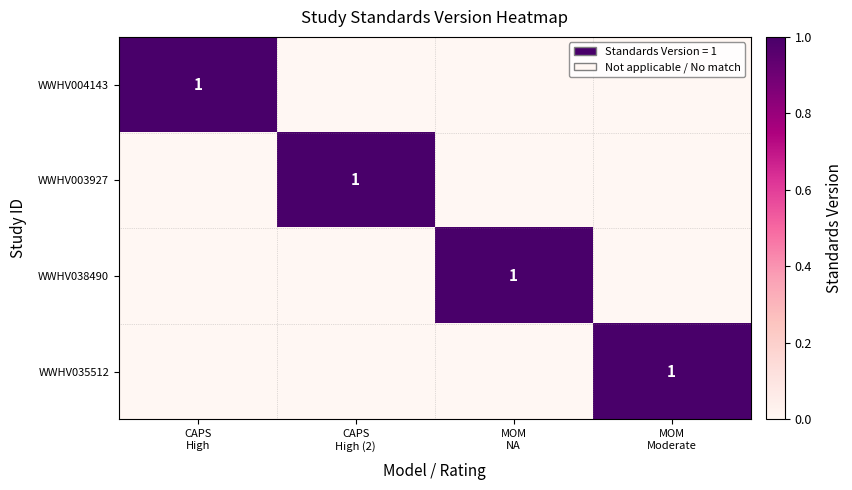

At which label does WWHV003927 reach its minimum?

CAPS High